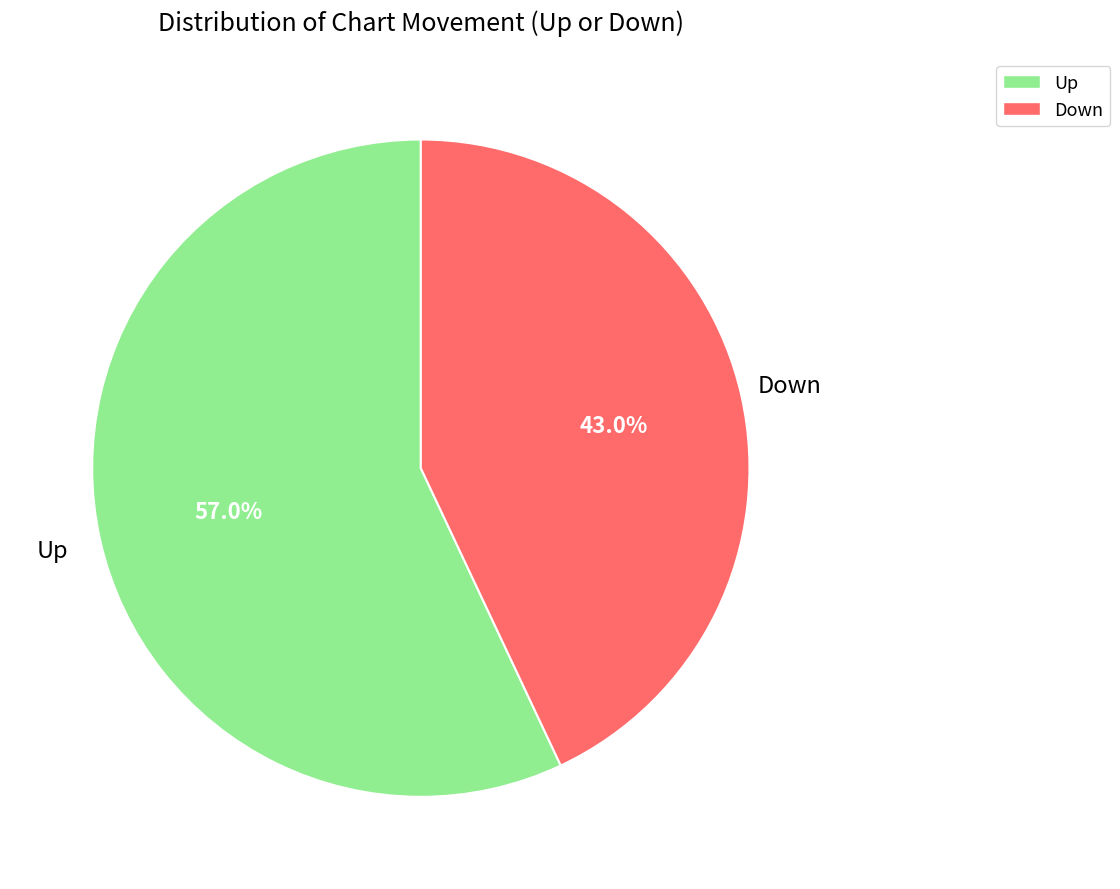

What is the smallest slice in the pie chart?

Down